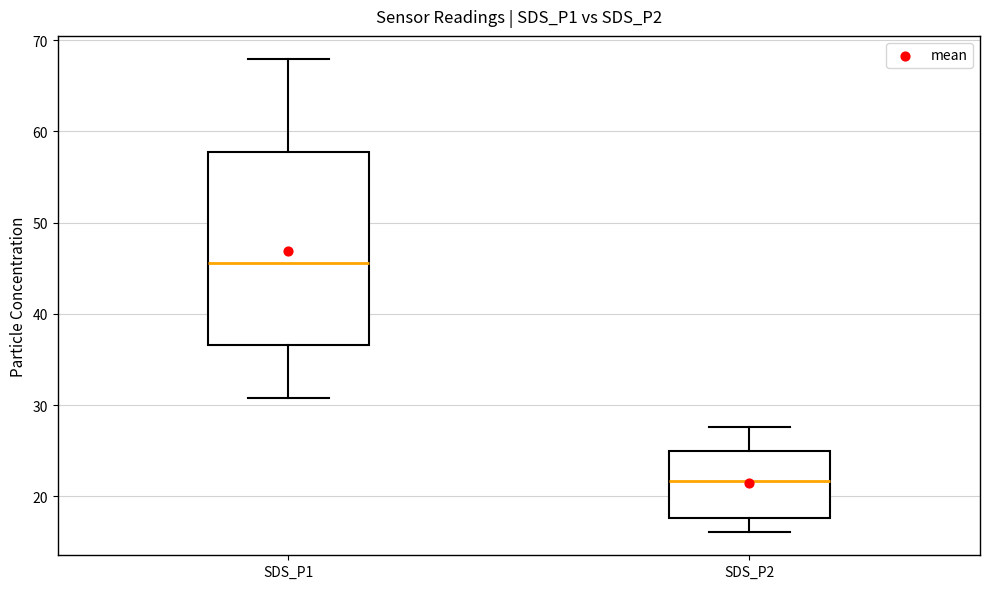

Reading left to right, transcribe this box plot: for each box, give where its median line is, the range the box spans, and where its two whiskers end, as read against the y-axis. The values are not printed on the chart, so give them approximately, as read against the axis.

SDS_P1: median 46, box 37 to 58, whiskers 31 to 68
SDS_P2: median 22, box 18 to 25, whiskers 16 to 28